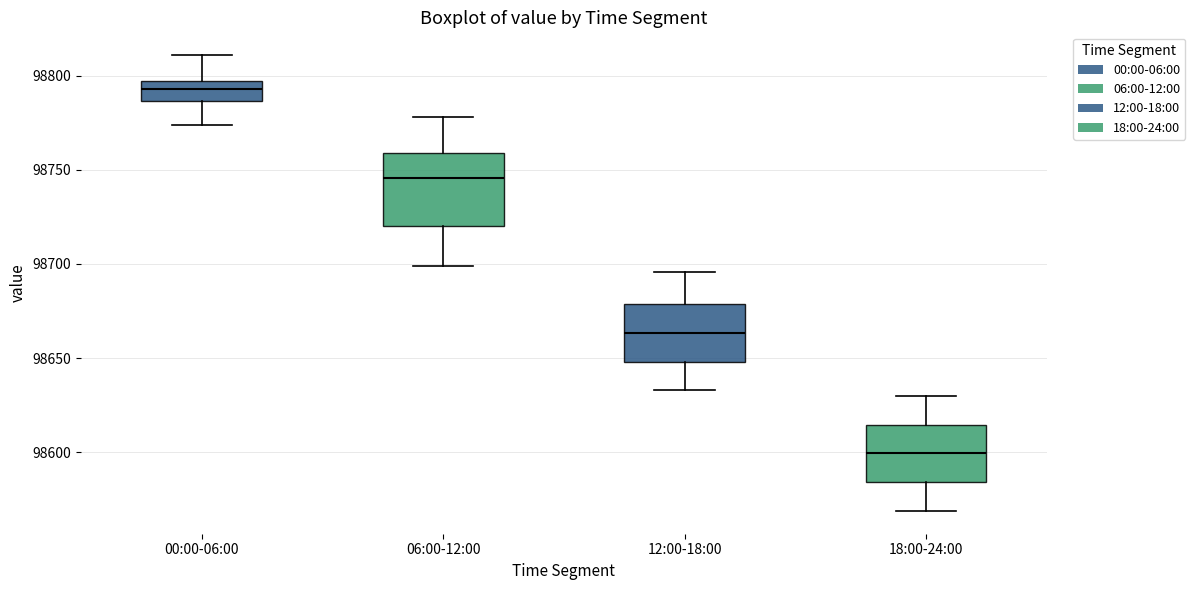

Reading left to right, transcribe this box plot: for each box, give where its median line is, the range the box spans, and where its two whiskers end, as read against the y-axis. The values are not printed on the chart, so give them approximately, as read against the axis.

00:00-06:00: median 98795 (inside the box), box 98785 to 98795, whiskers 98775 to 98810
06:00-12:00: median 98745, box 98720 to 98760, whiskers 98700 to 98780
12:00-18:00: median 98665, box 98650 to 98680, whiskers 98635 to 98695
18:00-24:00: median 98600, box 98585 to 98615, whiskers 98570 to 98630